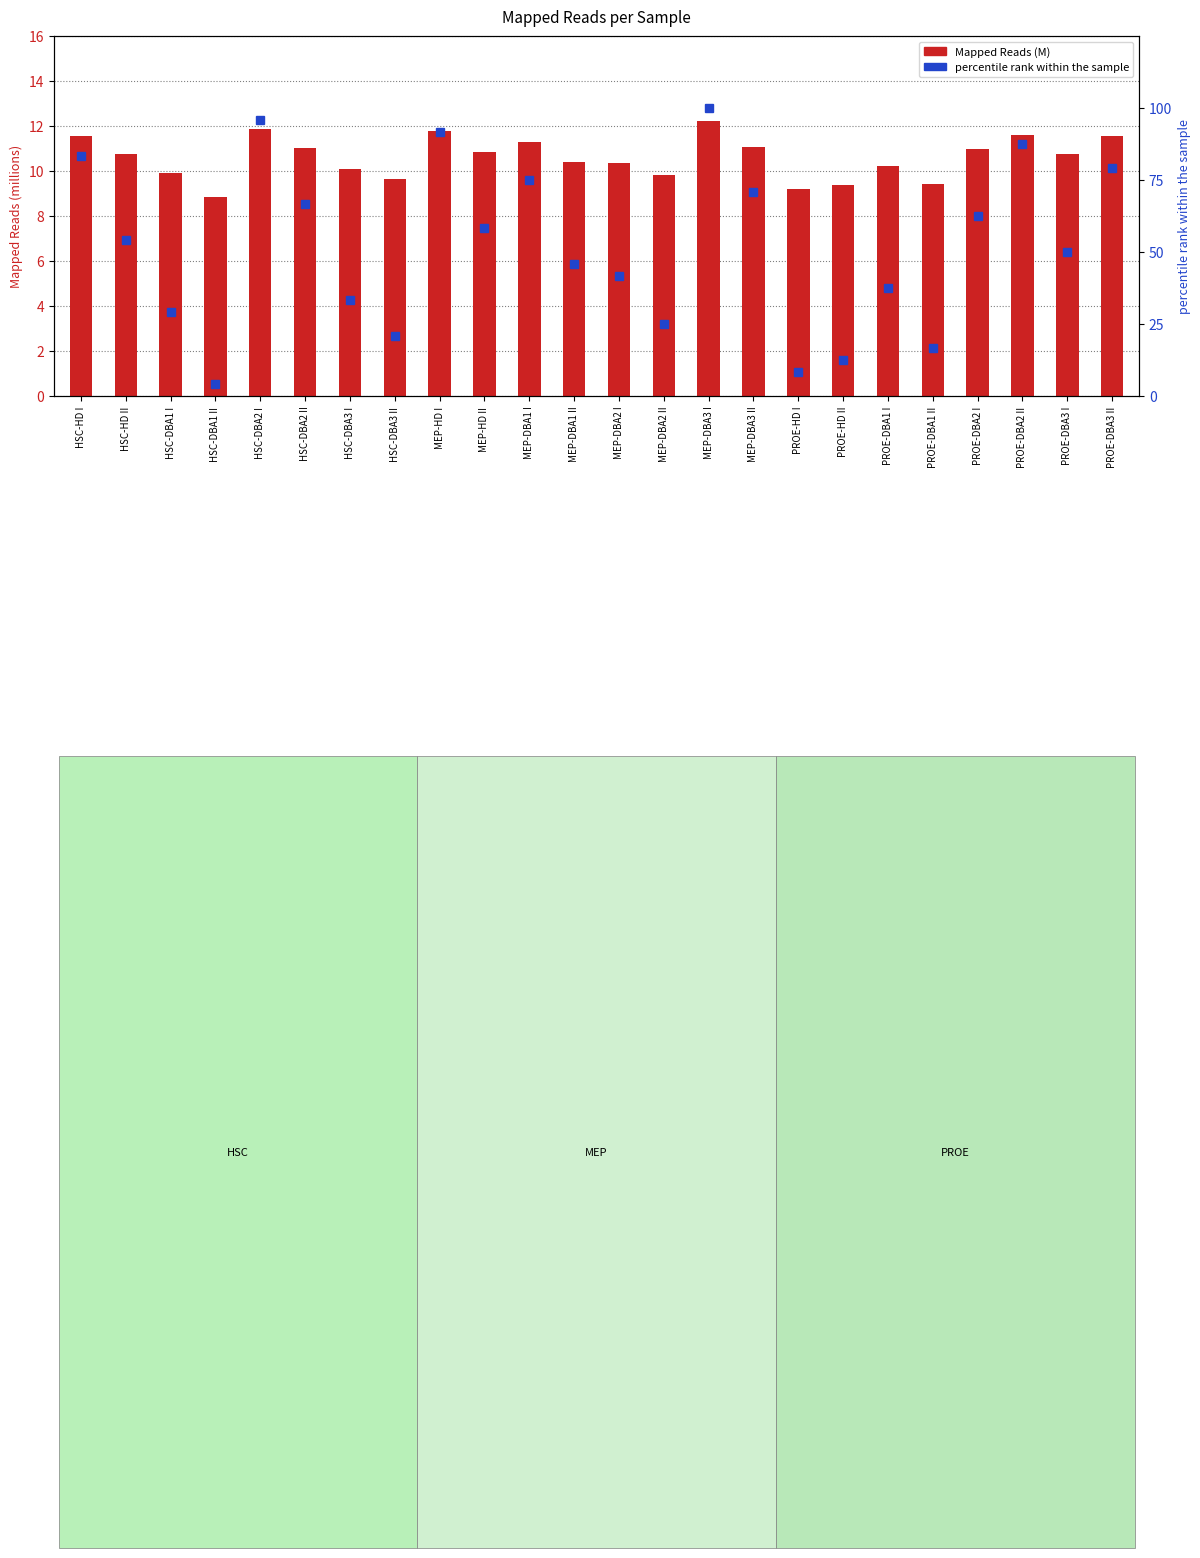

What is the label of the 23rd bar from the left?

PROE-DBA3 I